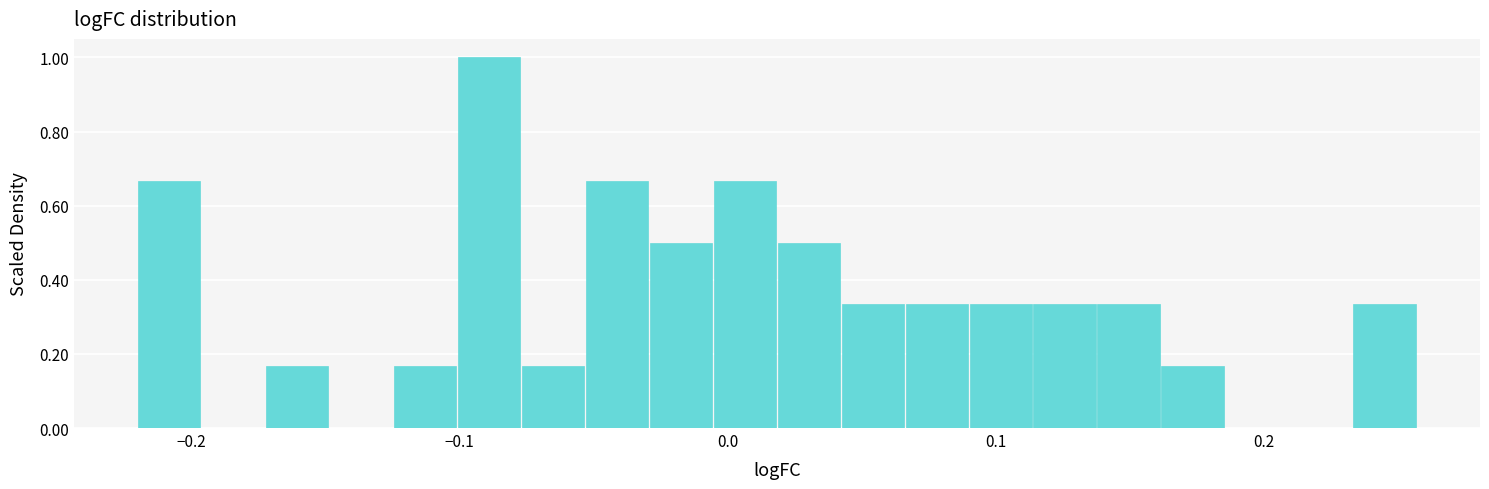

Around what value on the x-axis is the tallest bar? Give the approximate position of its centre, as read against the axis.

-0.09